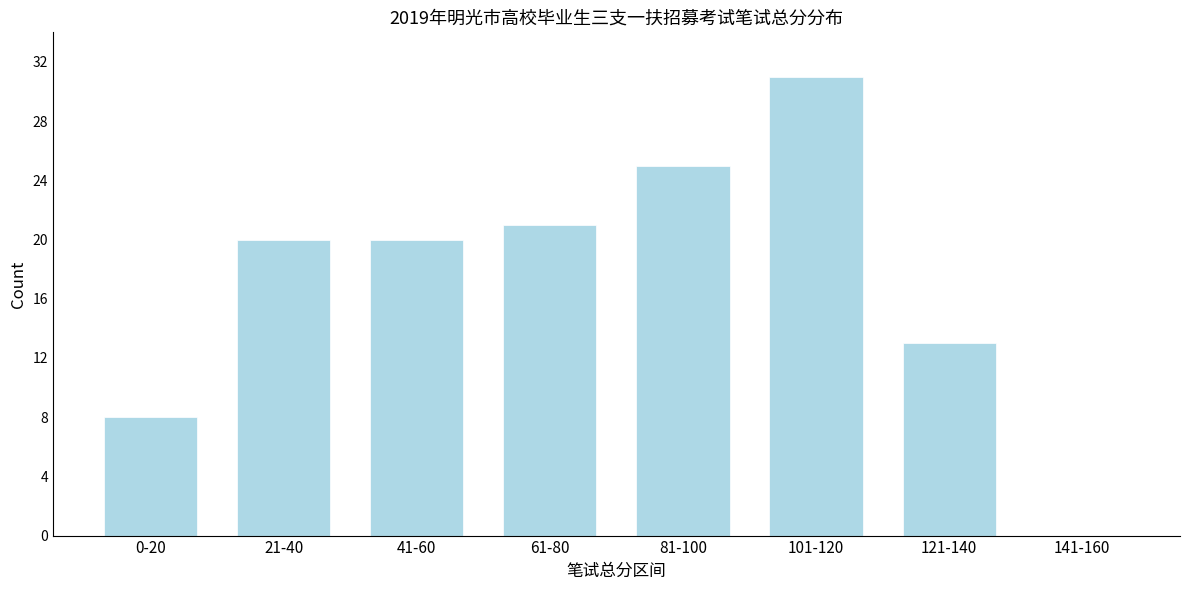

Reading left to right, what are all the values shown in this chart?

0-20=8	21-40=20	41-60=20	61-80=21	81-100=25	101-120=31	121-140=13	141-160=0